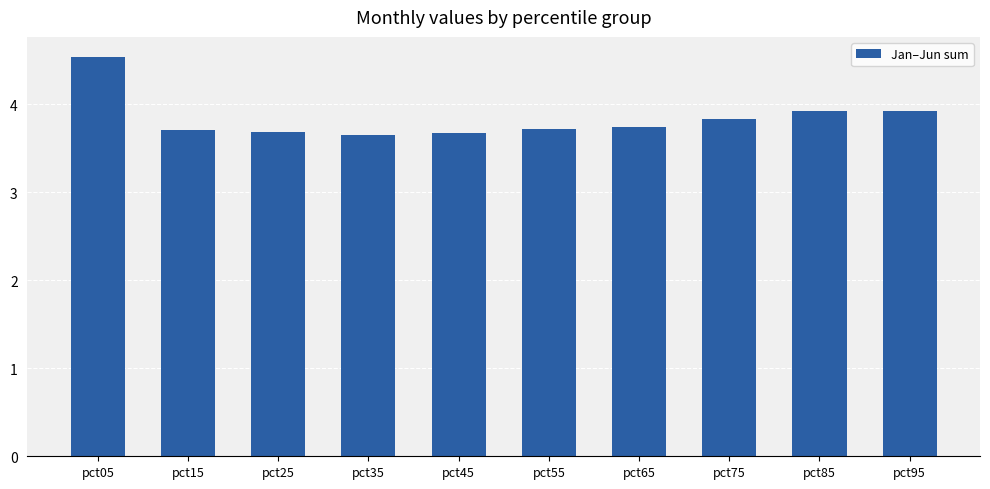

Does the chart contain any negative values?

No